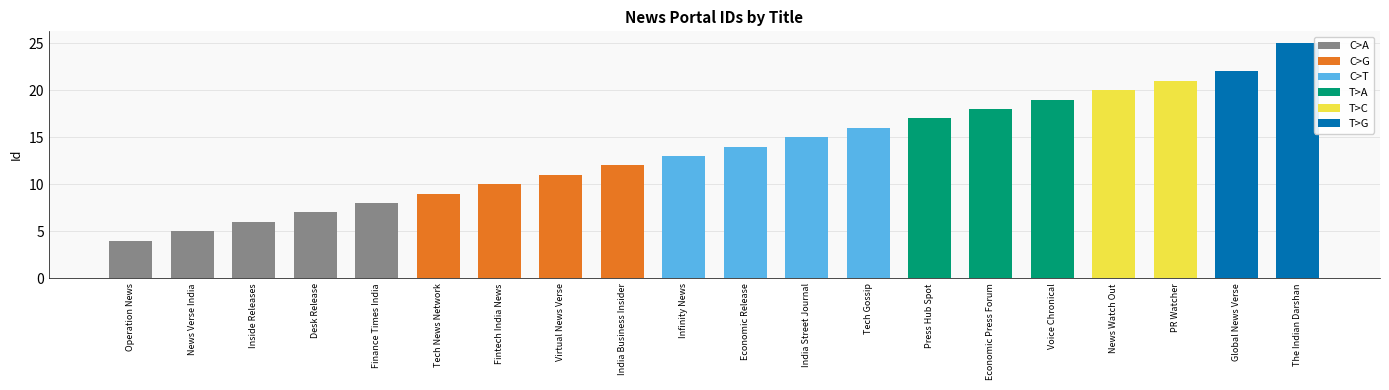

Does the chart contain stacked bars?

No